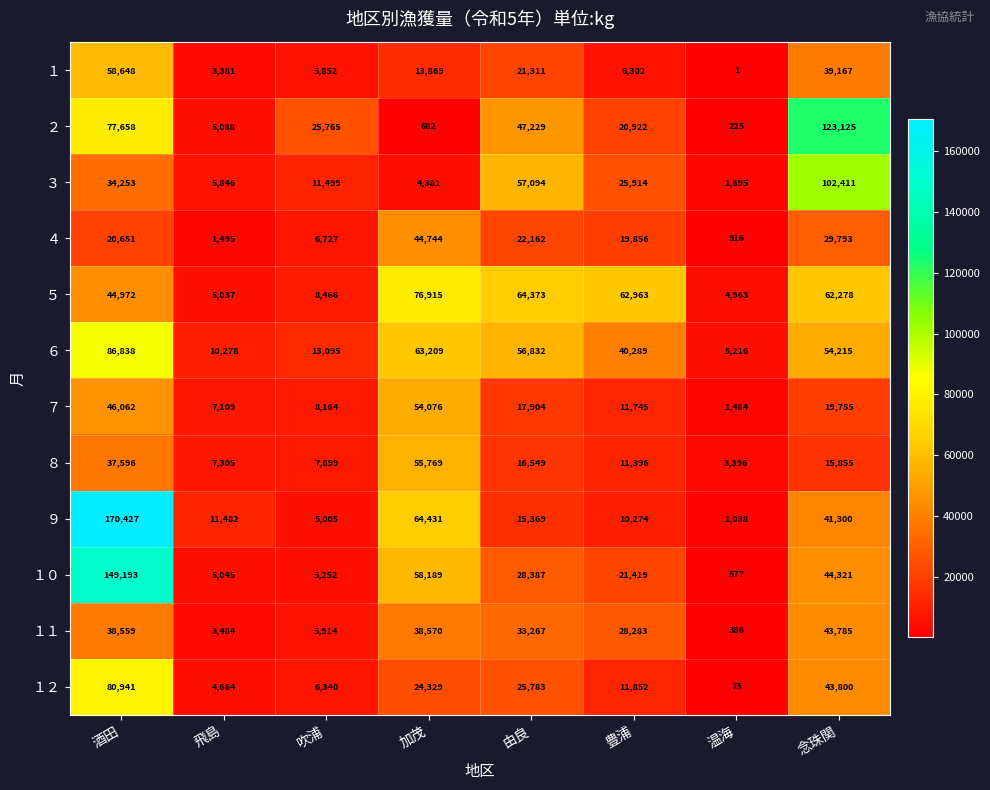

How many categories are shown in the chart?

8